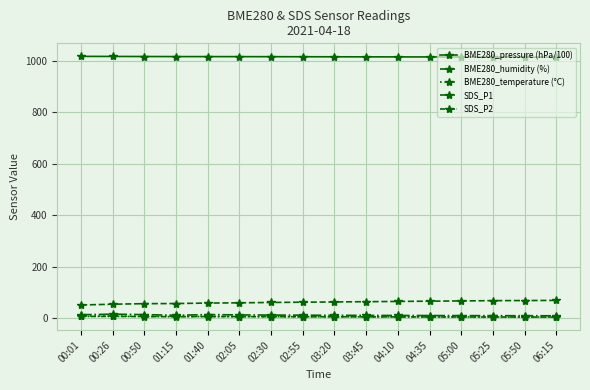

How many data points in BME280_temperature (°C) are less than 5?

8